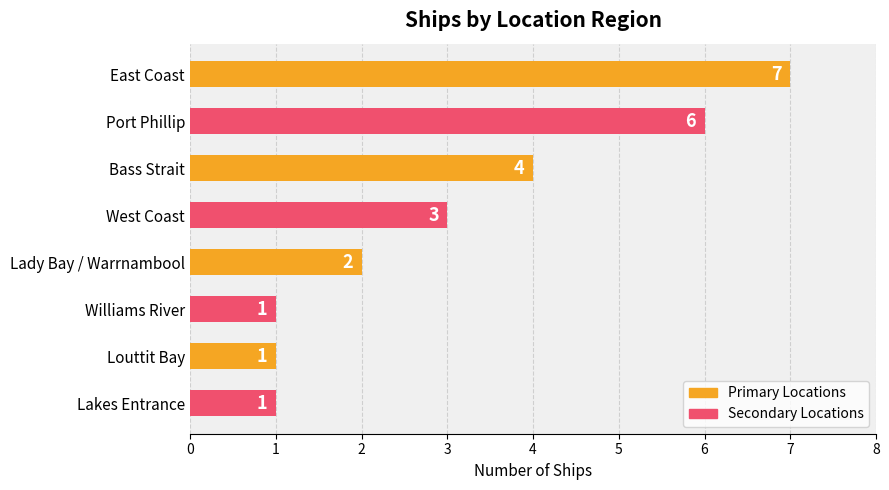

What is the greatest value displayed?

7